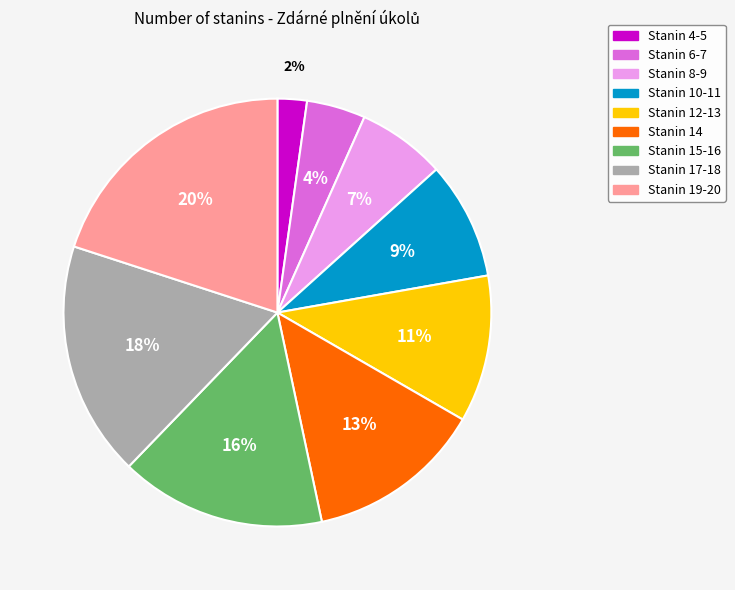

To the nearest percent, what is the difference between the largest and smallest slice percentages?

18%